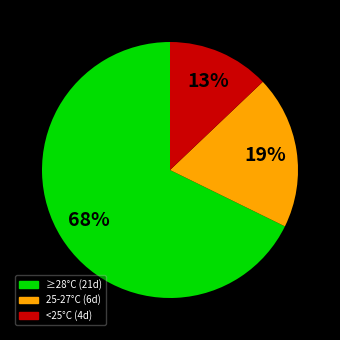

How many segments does this pie chart have?

3